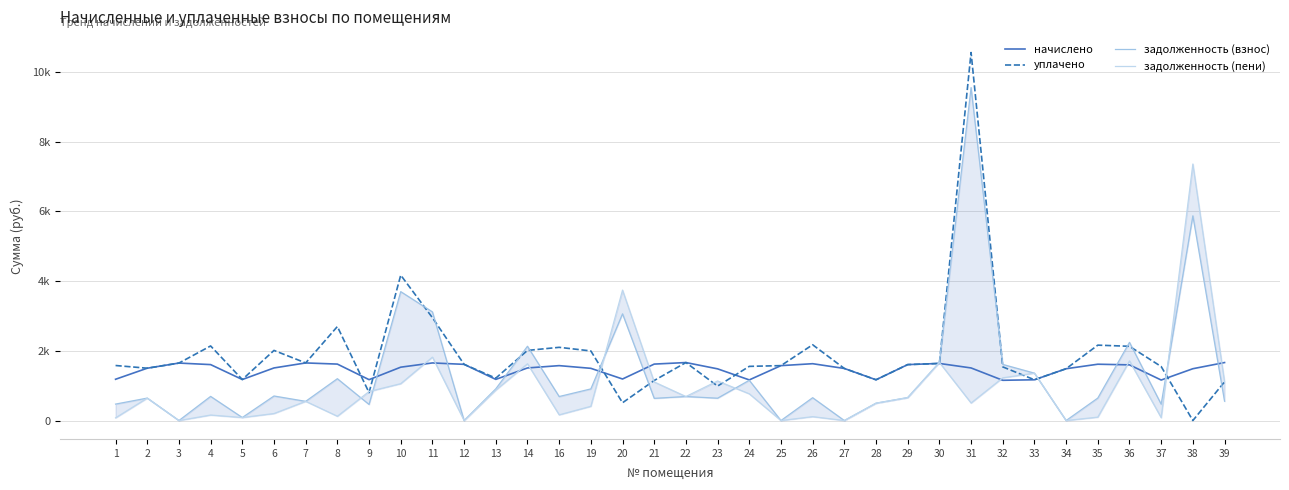

Count the number of categories in the chart.

36